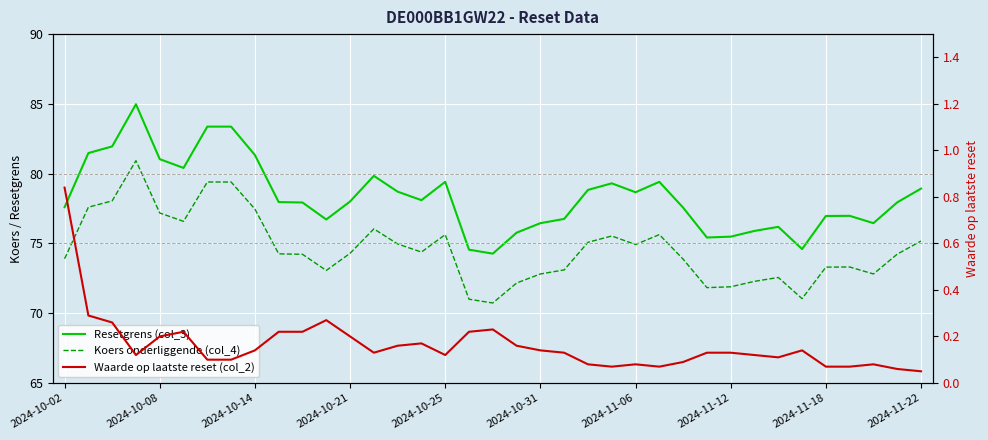

What are all the series names shown in the legend?

Resetgrens (col_3), Koers onderliggende (col_4), Waarde op laatste reset (col_2)